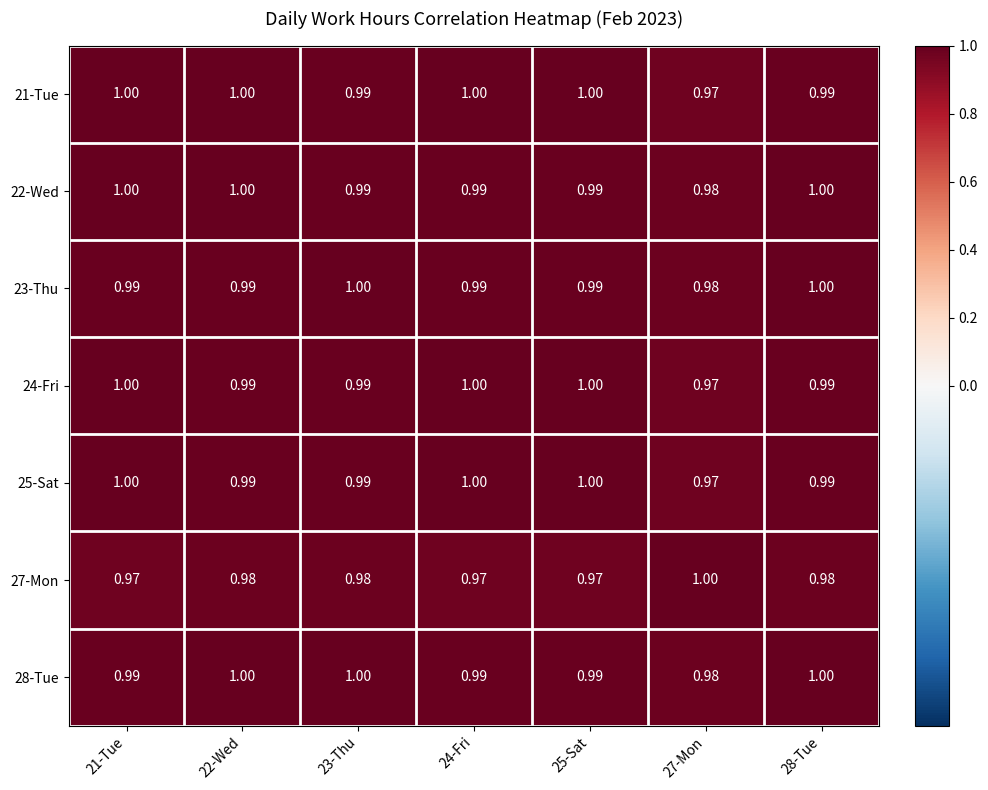

Which series has the largest range (max minus min)?

21-Tue